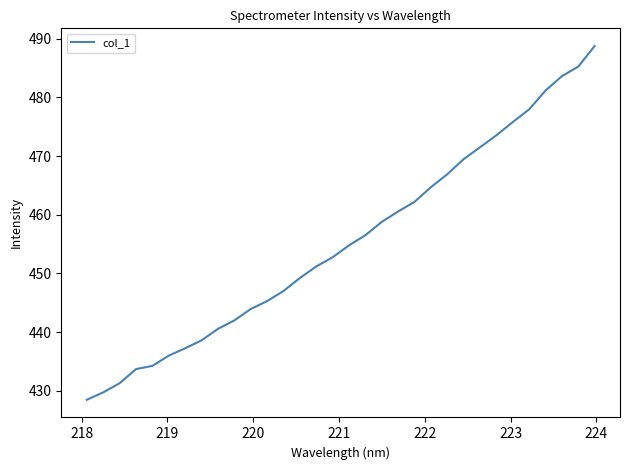

What is the greatest value displayed?

488.8